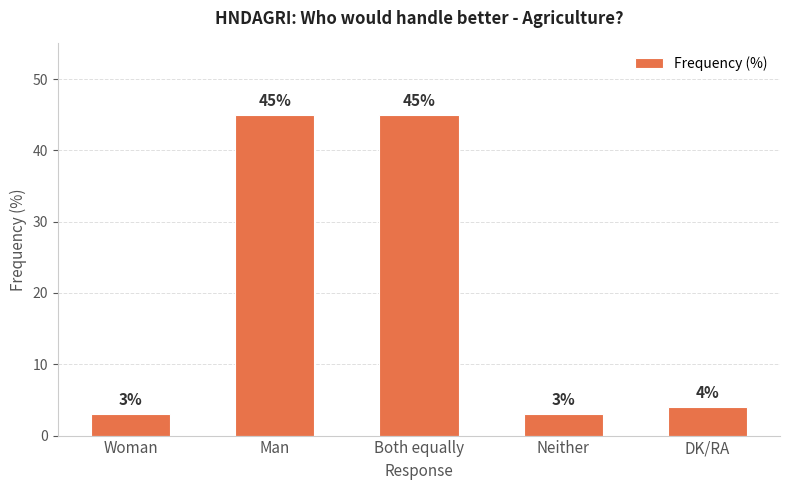

What is the value of the 2nd bar from the left?

45